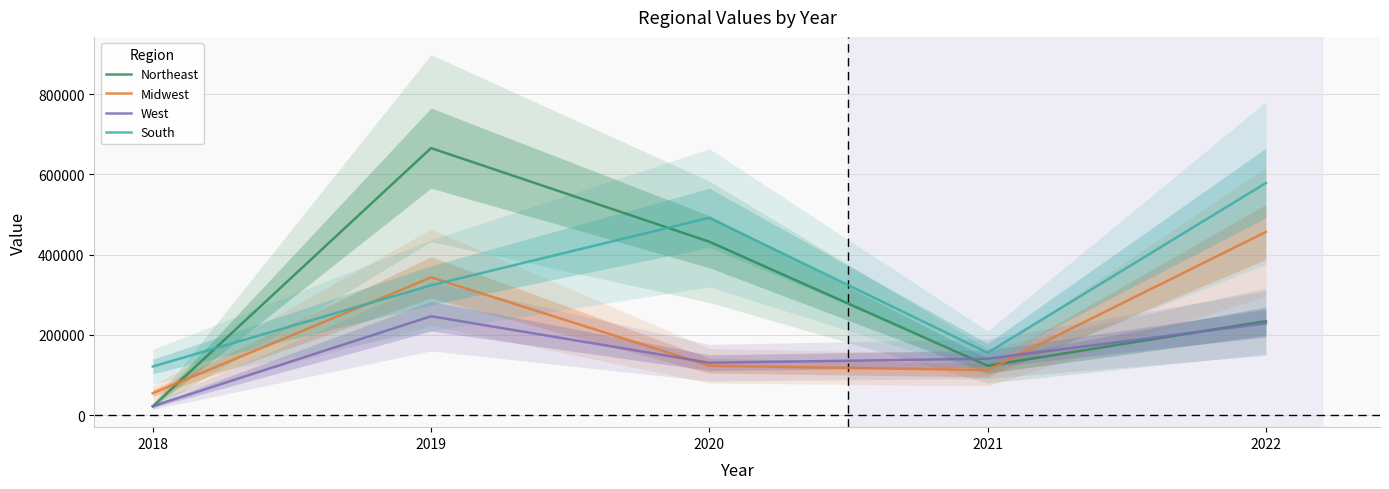

True or false: South has more than 2 points higher than both neighbors.

False